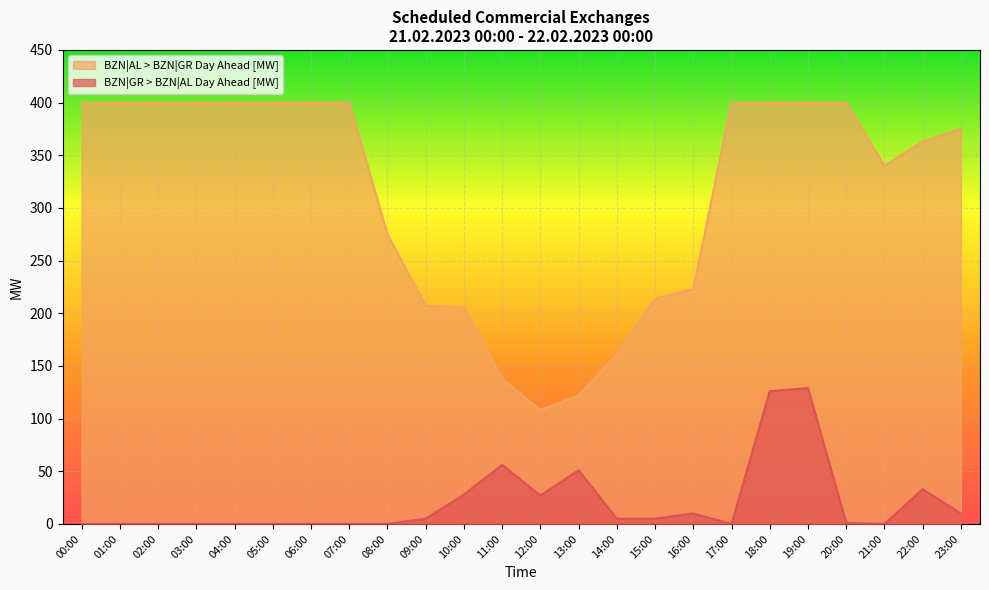

Where is BZN|AL > BZN|GR Day Ahead [MW] nearest to the value 254?

08:00